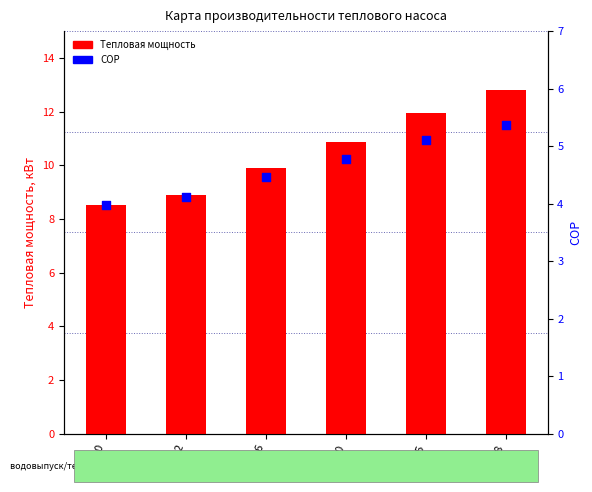

What are all the series names shown in the legend?

Тепловая мощность, COP